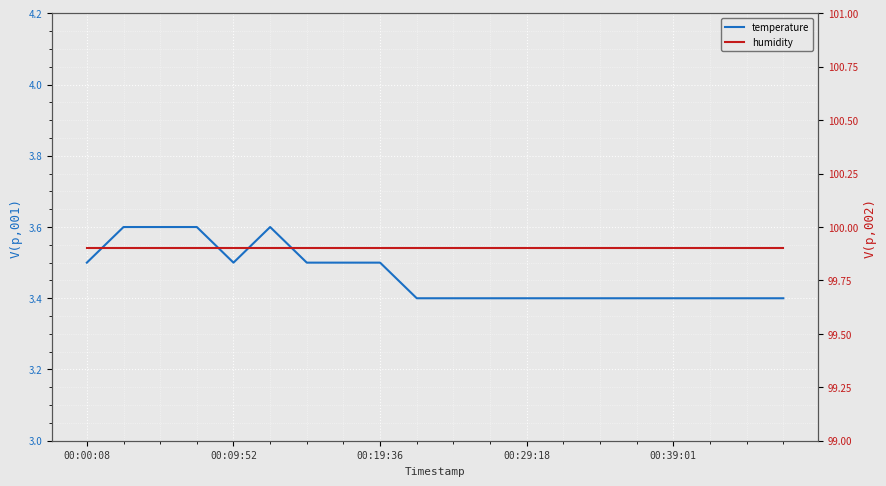

Reading left to right, extract all data points from this chart.

temperature: 3.5	3.6	3.6	3.6	3.5	3.6	3.5	3.5	3.5	3.4	3.4	3.4	3.4	3.4	3.4	3.4	3.4	3.4	3.4	3.4
humidity: 99.9	99.9	99.9	99.9	99.9	99.9	99.9	99.9	99.9	99.9	99.9	99.9	99.9	99.9	99.9	99.9	99.9	99.9	99.9	99.9